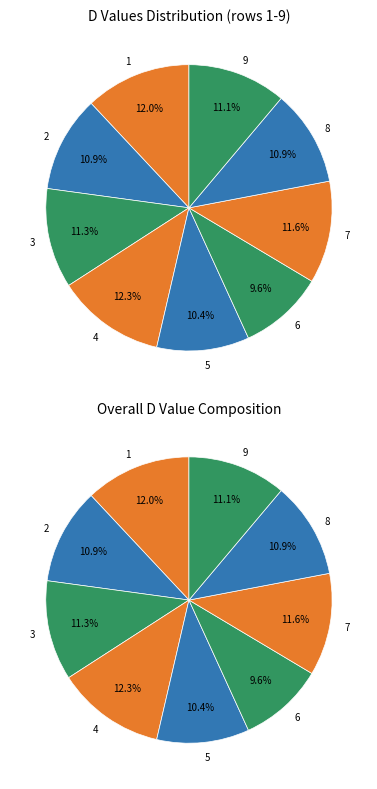

To the nearest percent, what percentage of the pie is 6?

10%